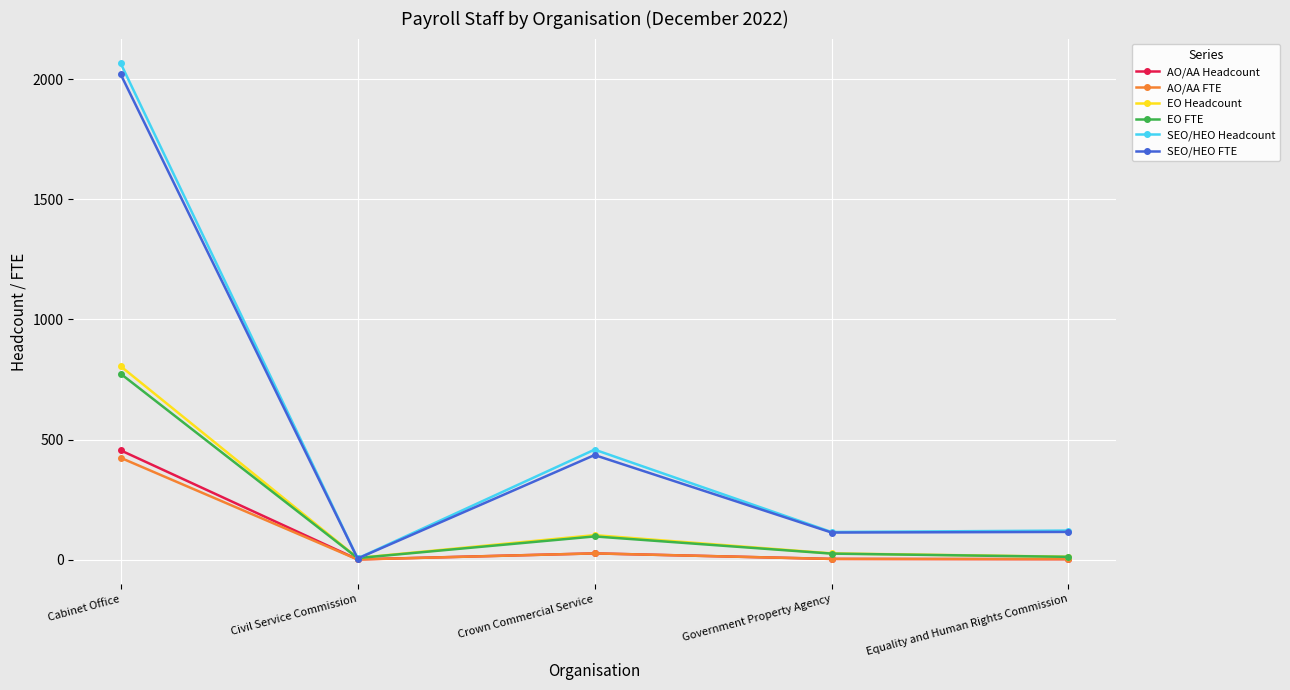

Is the value of EO FTE at Equality and Human Rights Commission greater than the value of AO/AA Headcount at Cabinet Office?

No